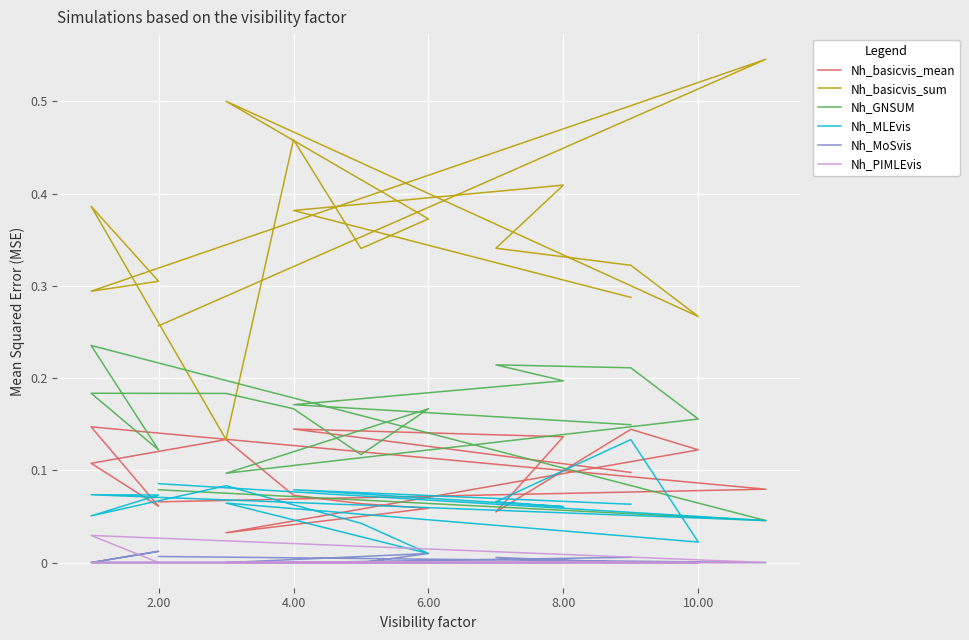

Which series has the largest total across all categories?

Nh_basicvis_sum